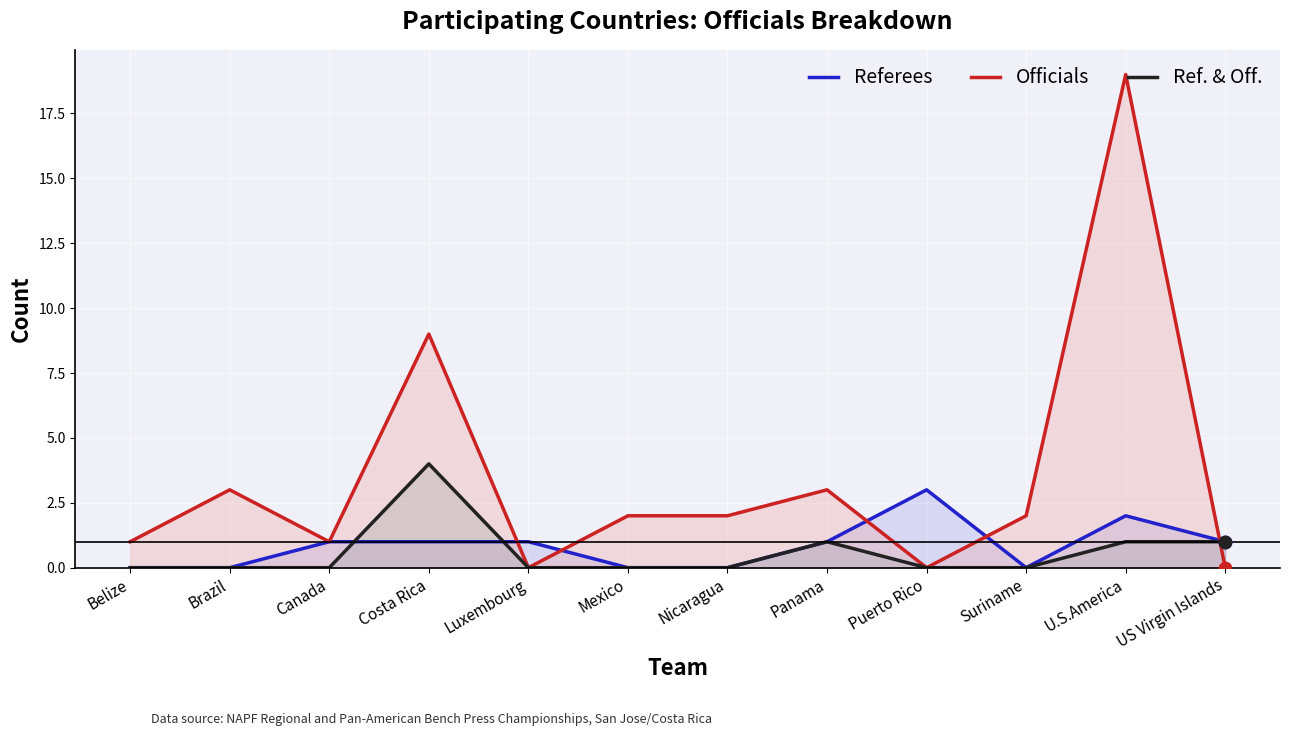

Which series reaches the maximum Y coordinate?

Officials